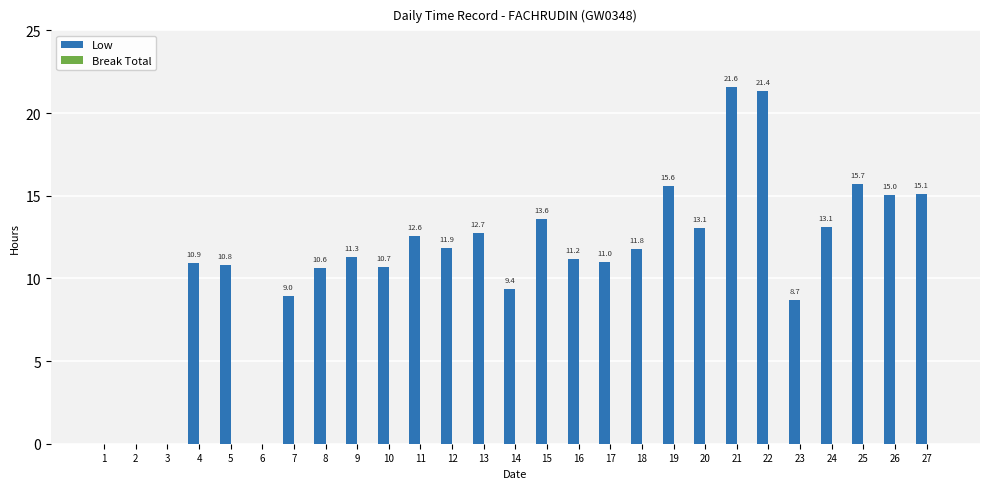

Reading right to left, extract all data points from this chart.

27=15.1	26=15.0	25=15.7	24=13.1	23=8.7	22=21.4	21=21.6	20=13.1	19=15.6	18=11.8	17=11.0	16=11.2	15=13.6	14=9.4	13=12.7	12=11.9	11=12.6	10=10.7	9=11.3	8=10.6	7=9.0	6=0.0	5=10.8	4=10.9	3=0.0	2=0.0	1=0.0